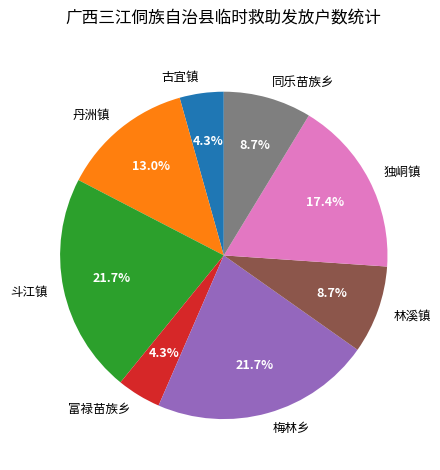

Count the number of slices in the pie.

8